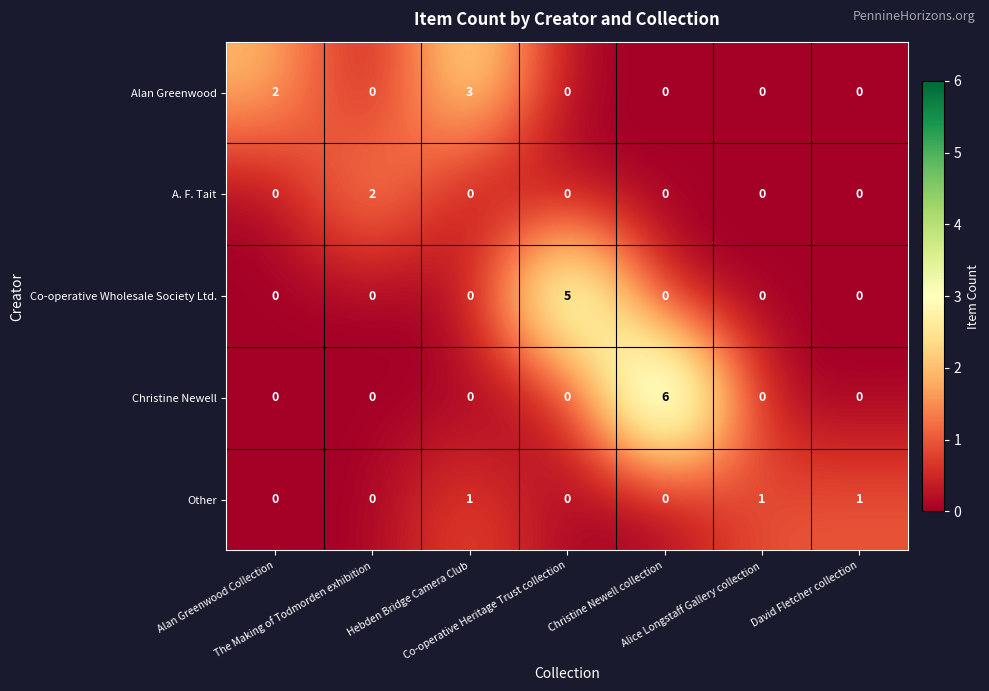

Which series has the largest total across all categories?

Christine Newell